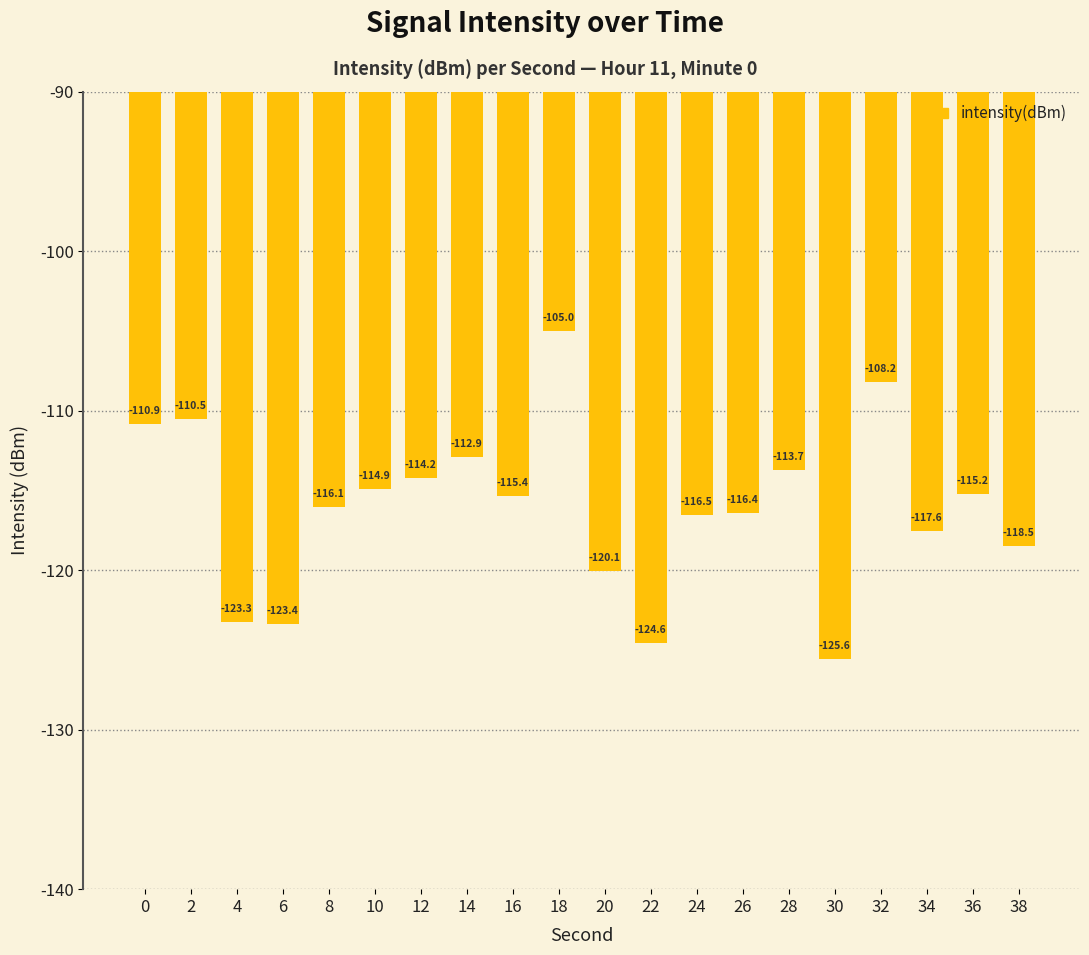

List the labels in order of value, largest first.

18, 32, 2, 0, 14, 28, 12, 10, 36, 16, 8, 26, 24, 34, 38, 20, 4, 6, 22, 30